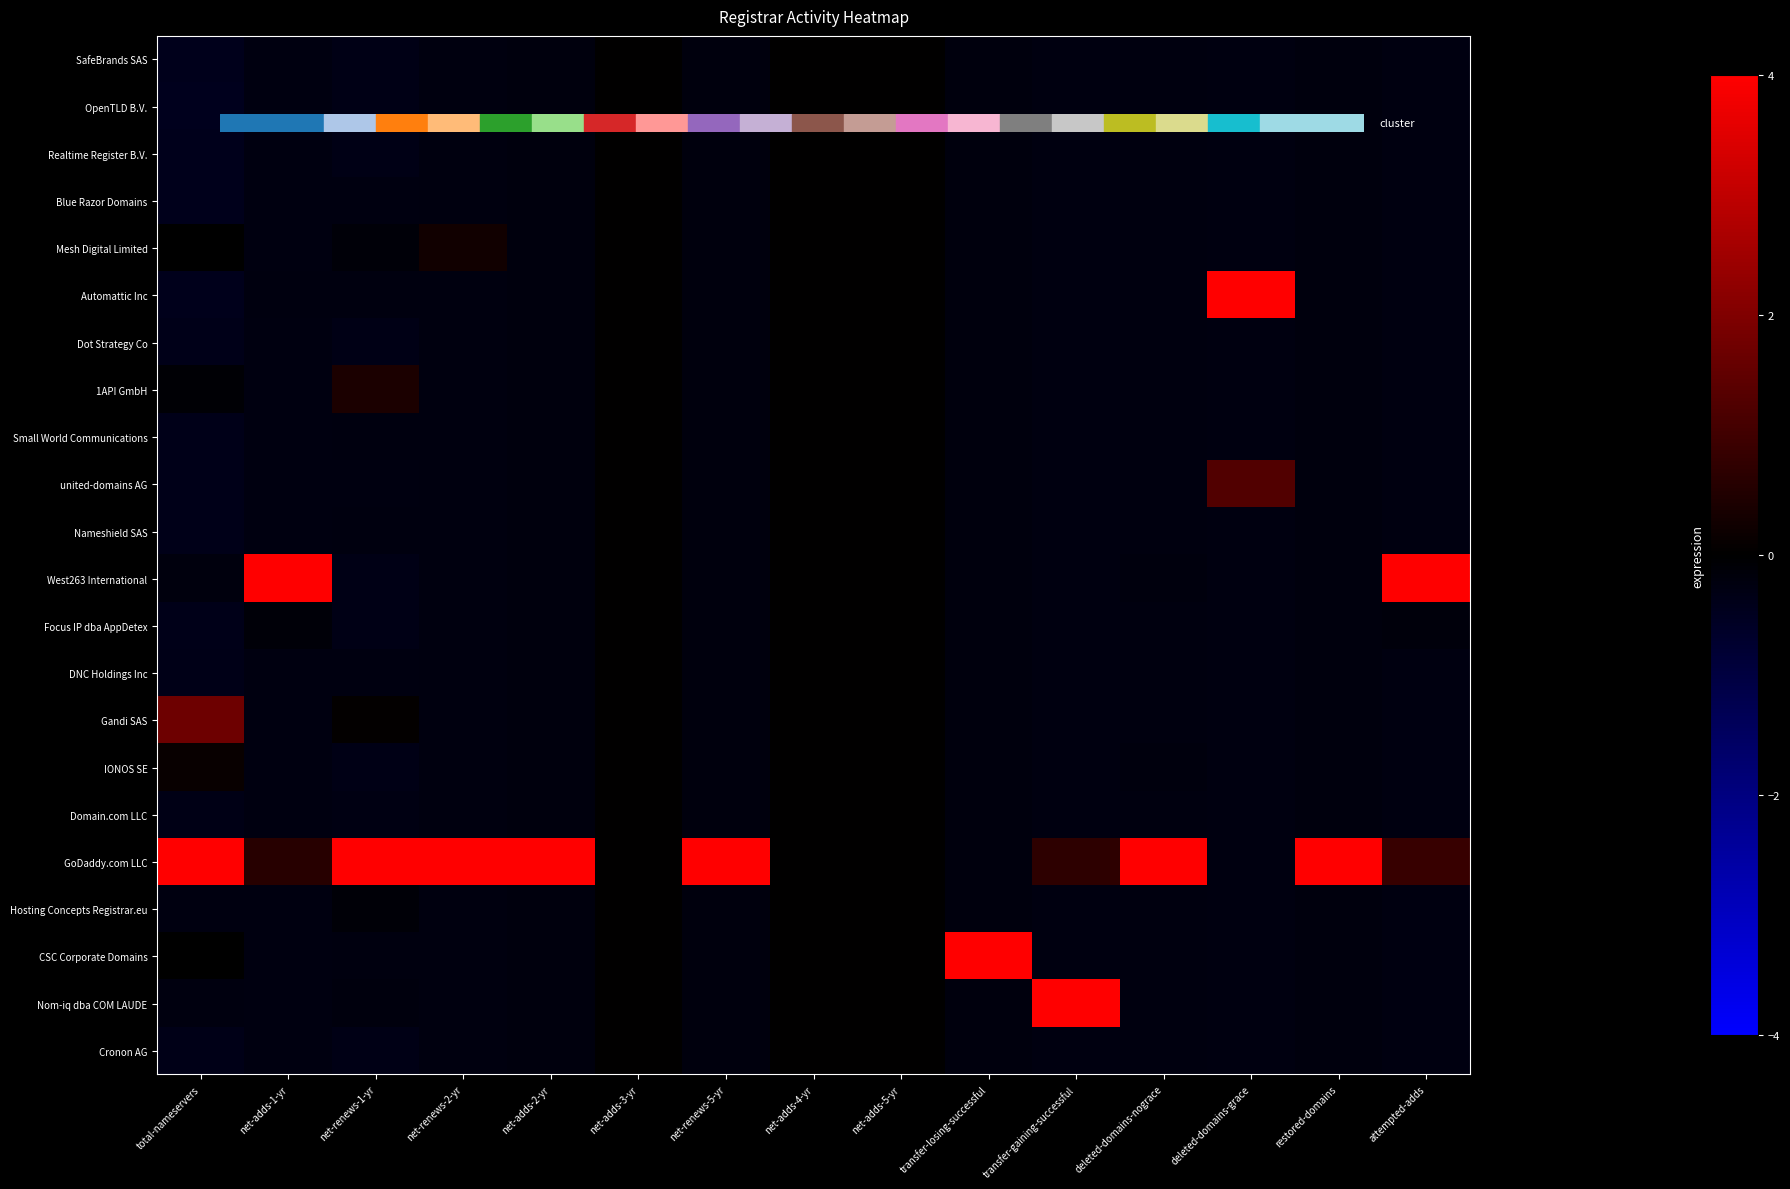

Reading left to right, transcribe all the data shown in this chart.

SafeBrands SAS: total-nameservers=-0.4	net-adds-1-yr=-0.3	net-renews-1-yr=-0.3	net-renews-2-yr=-0.2	net-adds-2-yr=-0.2	net-adds-3-yr=0.0	net-renews-5-yr=-0.2	net-adds-4-yr=0.0	net-adds-5-yr=0.0	transfer-losing-successful=-0.2	transfer-gaining-successful=-0.3	deleted-domains-nograce=-0.2	deleted-domains-grace=-0.3	restored-domains=-0.2	attempted-adds=-0.3
OpenTLD B.V.: total-nameservers=-0.4	net-adds-1-yr=-0.3	net-renews-1-yr=-0.3	net-renews-2-yr=-0.2	net-adds-2-yr=-0.2	net-adds-3-yr=0.0	net-renews-5-yr=-0.2	net-adds-4-yr=0.0	net-adds-5-yr=0.0	transfer-losing-successful=-0.2	transfer-gaining-successful=-0.3	deleted-domains-nograce=-0.2	deleted-domains-grace=-0.3	restored-domains=-0.2	attempted-adds=-0.3
Realtime Register B.V.: total-nameservers=-0.4	net-adds-1-yr=-0.3	net-renews-1-yr=-0.3	net-renews-2-yr=-0.2	net-adds-2-yr=-0.2	net-adds-3-yr=0.0	net-renews-5-yr=-0.2	net-adds-4-yr=0.0	net-adds-5-yr=0.0	transfer-losing-successful=-0.2	transfer-gaining-successful=-0.3	deleted-domains-nograce=-0.2	deleted-domains-grace=-0.3	restored-domains=-0.2	attempted-adds=-0.3
Blue Razor Domains: total-nameservers=-0.4	net-adds-1-yr=-0.3	net-renews-1-yr=-0.3	net-renews-2-yr=-0.2	net-adds-2-yr=-0.2	net-adds-3-yr=0.0	net-renews-5-yr=-0.2	net-adds-4-yr=0.0	net-adds-5-yr=0.0	transfer-losing-successful=-0.2	transfer-gaining-successful=-0.3	deleted-domains-nograce=-0.2	deleted-domains-grace=-0.3	restored-domains=-0.2	attempted-adds=-0.3
Mesh Digital Limited: total-nameservers=-0.0	net-adds-1-yr=-0.3	net-renews-1-yr=-0.2	net-renews-2-yr=0.3	net-adds-2-yr=-0.2	net-adds-3-yr=0.0	net-renews-5-yr=-0.2	net-adds-4-yr=0.0	net-adds-5-yr=0.0	transfer-losing-successful=-0.2	transfer-gaining-successful=-0.3	deleted-domains-nograce=-0.2	deleted-domains-grace=-0.3	restored-domains=-0.2	attempted-adds=-0.3
Automattic Inc: total-nameservers=-0.4	net-adds-1-yr=-0.2	net-renews-1-yr=-0.2	net-renews-2-yr=-0.2	net-adds-2-yr=-0.2	net-adds-3-yr=0.0	net-renews-5-yr=-0.2	net-adds-4-yr=0.0	net-adds-5-yr=0.0	transfer-losing-successful=-0.2	transfer-gaining-successful=-0.3	deleted-domains-nograce=-0.2	deleted-domains-grace=4.0	restored-domains=-0.2	attempted-adds=-0.3
Dot Strategy Co: total-nameservers=-0.4	net-adds-1-yr=-0.3	net-renews-1-yr=-0.3	net-renews-2-yr=-0.2	net-adds-2-yr=-0.2	net-adds-3-yr=0.0	net-renews-5-yr=-0.2	net-adds-4-yr=0.0	net-adds-5-yr=0.0	transfer-losing-successful=-0.2	transfer-gaining-successful=-0.3	deleted-domains-nograce=-0.2	deleted-domains-grace=-0.3	restored-domains=-0.2	attempted-adds=-0.3
1API GmbH: total-nameservers=-0.1	net-adds-1-yr=-0.3	net-renews-1-yr=0.4	net-renews-2-yr=-0.2	net-adds-2-yr=-0.2	net-adds-3-yr=0.0	net-renews-5-yr=-0.2	net-adds-4-yr=0.0	net-adds-5-yr=0.0	transfer-losing-successful=-0.2	transfer-gaining-successful=-0.3	deleted-domains-nograce=-0.2	deleted-domains-grace=-0.3	restored-domains=-0.2	attempted-adds=-0.3
Small World Communications: total-nameservers=-0.4	net-adds-1-yr=-0.3	net-renews-1-yr=-0.2	net-renews-2-yr=-0.2	net-adds-2-yr=-0.2	net-adds-3-yr=0.0	net-renews-5-yr=-0.2	net-adds-4-yr=0.0	net-adds-5-yr=0.0	transfer-losing-successful=-0.2	transfer-gaining-successful=-0.3	deleted-domains-nograce=-0.2	deleted-domains-grace=-0.3	restored-domains=-0.2	attempted-adds=-0.3
united-domains AG: total-nameservers=-0.4	net-adds-1-yr=-0.3	net-renews-1-yr=-0.3	net-renews-2-yr=-0.2	net-adds-2-yr=-0.2	net-adds-3-yr=0.0	net-renews-5-yr=-0.2	net-adds-4-yr=0.0	net-adds-5-yr=0.0	transfer-losing-successful=-0.2	transfer-gaining-successful=-0.3	deleted-domains-nograce=-0.2	deleted-domains-grace=1.3	restored-domains=-0.2	attempted-adds=-0.3
Nameshield SAS: total-nameservers=-0.4	net-adds-1-yr=-0.3	net-renews-1-yr=-0.2	net-renews-2-yr=-0.2	net-adds-2-yr=-0.2	net-adds-3-yr=0.0	net-renews-5-yr=-0.2	net-adds-4-yr=0.0	net-adds-5-yr=0.0	transfer-losing-successful=-0.2	transfer-gaining-successful=-0.3	deleted-domains-nograce=-0.2	deleted-domains-grace=-0.3	restored-domains=-0.2	attempted-adds=-0.3
West263 International: total-nameservers=-0.2	net-adds-1-yr=4.0	net-renews-1-yr=-0.3	net-renews-2-yr=-0.2	net-adds-2-yr=-0.2	net-adds-3-yr=0.0	net-renews-5-yr=-0.2	net-adds-4-yr=0.0	net-adds-5-yr=0.0	transfer-losing-successful=-0.2	transfer-gaining-successful=-0.3	deleted-domains-nograce=-0.2	deleted-domains-grace=-0.3	restored-domains=-0.2	attempted-adds=4.0
Focus IP dba AppDetex: total-nameservers=-0.4	net-adds-1-yr=-0.1	net-renews-1-yr=-0.3	net-renews-2-yr=-0.2	net-adds-2-yr=-0.2	net-adds-3-yr=0.0	net-renews-5-yr=-0.2	net-adds-4-yr=0.0	net-adds-5-yr=0.0	transfer-losing-successful=-0.2	transfer-gaining-successful=-0.3	deleted-domains-nograce=-0.2	deleted-domains-grace=-0.3	restored-domains=-0.2	attempted-adds=-0.2
DNC Holdings Inc: total-nameservers=-0.4	net-adds-1-yr=-0.3	net-renews-1-yr=-0.3	net-renews-2-yr=-0.2	net-adds-2-yr=-0.2	net-adds-3-yr=0.0	net-renews-5-yr=-0.2	net-adds-4-yr=0.0	net-adds-5-yr=0.0	transfer-losing-successful=-0.2	transfer-gaining-successful=-0.3	deleted-domains-nograce=-0.2	deleted-domains-grace=-0.3	restored-domains=-0.2	attempted-adds=-0.3
Gandi SAS: total-nameservers=1.7	net-adds-1-yr=-0.3	net-renews-1-yr=0.1	net-renews-2-yr=-0.2	net-adds-2-yr=-0.2	net-adds-3-yr=0.0	net-renews-5-yr=-0.2	net-adds-4-yr=0.0	net-adds-5-yr=0.0	transfer-losing-successful=-0.2	transfer-gaining-successful=-0.3	deleted-domains-nograce=-0.2	deleted-domains-grace=-0.3	restored-domains=-0.2	attempted-adds=-0.3
IONOS SE: total-nameservers=0.1	net-adds-1-yr=-0.3	net-renews-1-yr=-0.3	net-renews-2-yr=-0.2	net-adds-2-yr=-0.2	net-adds-3-yr=0.0	net-renews-5-yr=-0.2	net-adds-4-yr=0.0	net-adds-5-yr=0.0	transfer-losing-successful=-0.2	transfer-gaining-successful=-0.3	deleted-domains-nograce=-0.2	deleted-domains-grace=-0.3	restored-domains=-0.2	attempted-adds=-0.3
Domain.com LLC: total-nameservers=-0.3	net-adds-1-yr=-0.3	net-renews-1-yr=-0.3	net-renews-2-yr=-0.2	net-adds-2-yr=-0.2	net-adds-3-yr=0.0	net-renews-5-yr=-0.2	net-adds-4-yr=0.0	net-adds-5-yr=0.0	transfer-losing-successful=-0.2	transfer-gaining-successful=-0.3	deleted-domains-nograce=-0.2	deleted-domains-grace=-0.3	restored-domains=-0.2	attempted-adds=-0.3
GoDaddy.com LLC: total-nameservers=4.0	net-adds-1-yr=0.6	net-renews-1-yr=4.0	net-renews-2-yr=4.0	net-adds-2-yr=4.0	net-adds-3-yr=0.0	net-renews-5-yr=4.0	net-adds-4-yr=0.0	net-adds-5-yr=0.0	transfer-losing-successful=-0.2	transfer-gaining-successful=0.7	deleted-domains-nograce=4.0	deleted-domains-grace=-0.3	restored-domains=4.0	attempted-adds=0.9
Hosting Concepts Registrar.eu: total-nameservers=-0.3	net-adds-1-yr=-0.3	net-renews-1-yr=-0.1	net-renews-2-yr=-0.2	net-adds-2-yr=-0.2	net-adds-3-yr=0.0	net-renews-5-yr=-0.2	net-adds-4-yr=0.0	net-adds-5-yr=0.0	transfer-losing-successful=-0.2	transfer-gaining-successful=-0.3	deleted-domains-nograce=-0.2	deleted-domains-grace=-0.3	restored-domains=-0.2	attempted-adds=-0.3
CSC Corporate Domains: total-nameservers=-0.0	net-adds-1-yr=-0.3	net-renews-1-yr=-0.2	net-renews-2-yr=-0.2	net-adds-2-yr=-0.2	net-adds-3-yr=0.0	net-renews-5-yr=-0.2	net-adds-4-yr=0.0	net-adds-5-yr=0.0	transfer-losing-successful=4.0	transfer-gaining-successful=-0.3	deleted-domains-nograce=-0.2	deleted-domains-grace=-0.3	restored-domains=-0.2	attempted-adds=-0.3
Nom-iq dba COM LAUDE: total-nameservers=-0.2	net-adds-1-yr=-0.3	net-renews-1-yr=-0.2	net-renews-2-yr=-0.2	net-adds-2-yr=-0.2	net-adds-3-yr=0.0	net-renews-5-yr=-0.2	net-adds-4-yr=0.0	net-adds-5-yr=0.0	transfer-losing-successful=-0.2	transfer-gaining-successful=4.0	deleted-domains-nograce=-0.2	deleted-domains-grace=-0.3	restored-domains=-0.2	attempted-adds=-0.3
Cronon AG: total-nameservers=-0.4	net-adds-1-yr=-0.3	net-renews-1-yr=-0.3	net-renews-2-yr=-0.2	net-adds-2-yr=-0.2	net-adds-3-yr=0.0	net-renews-5-yr=-0.2	net-adds-4-yr=0.0	net-adds-5-yr=0.0	transfer-losing-successful=-0.2	transfer-gaining-successful=-0.3	deleted-domains-nograce=-0.2	deleted-domains-grace=-0.3	restored-domains=-0.2	attempted-adds=-0.3